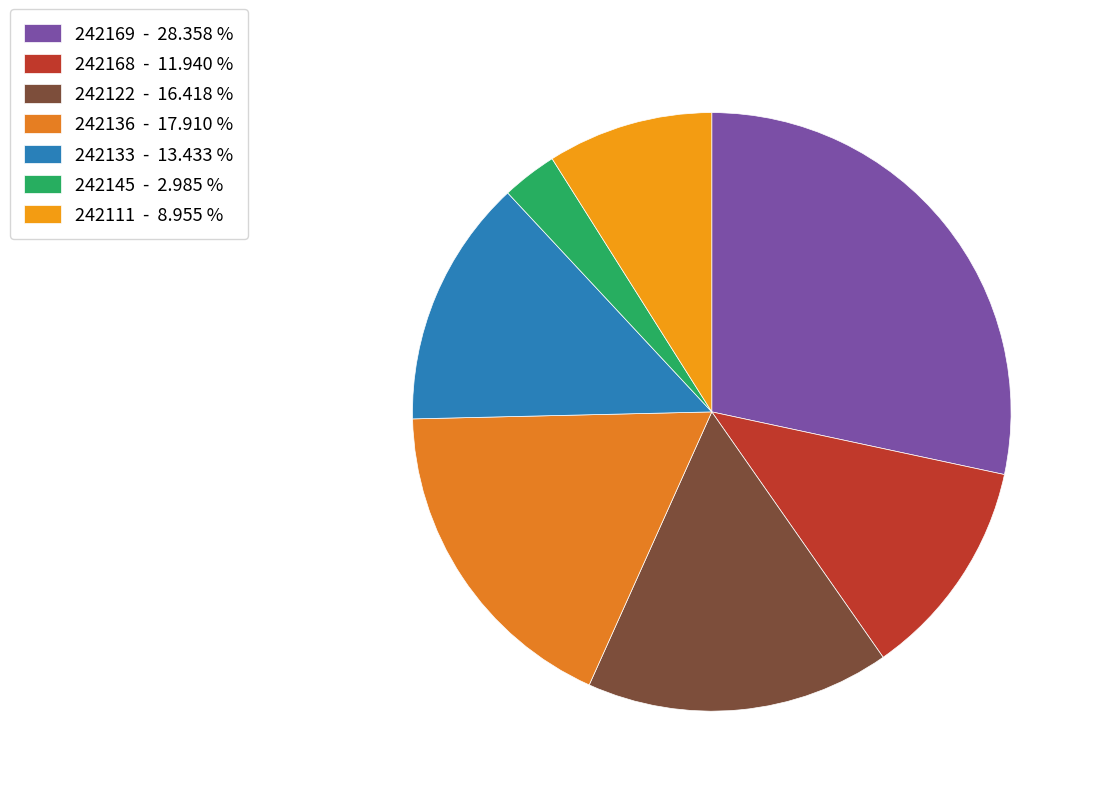

Does any single category account for the majority?

No